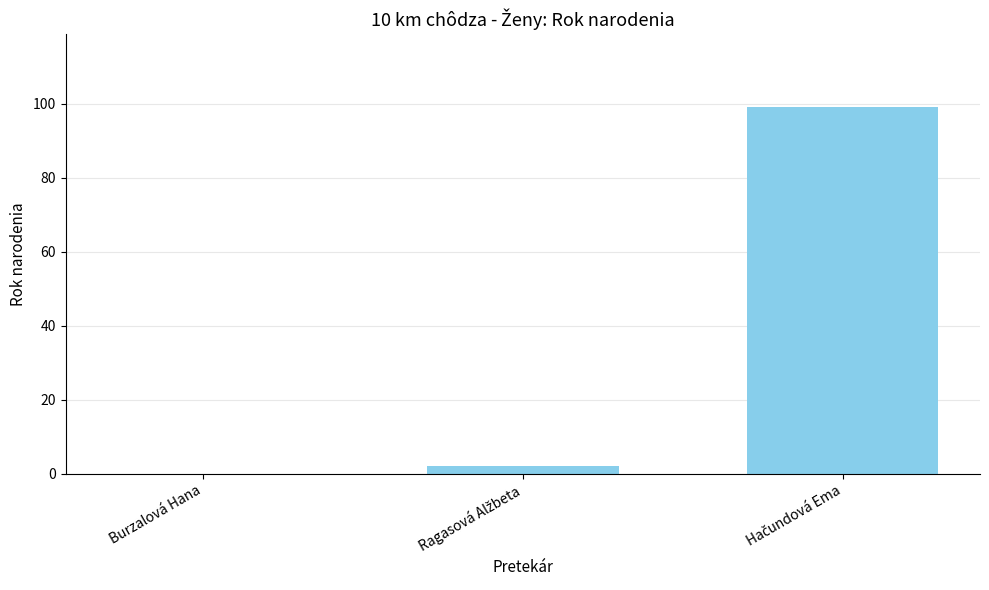

What is the sum of all values?

101